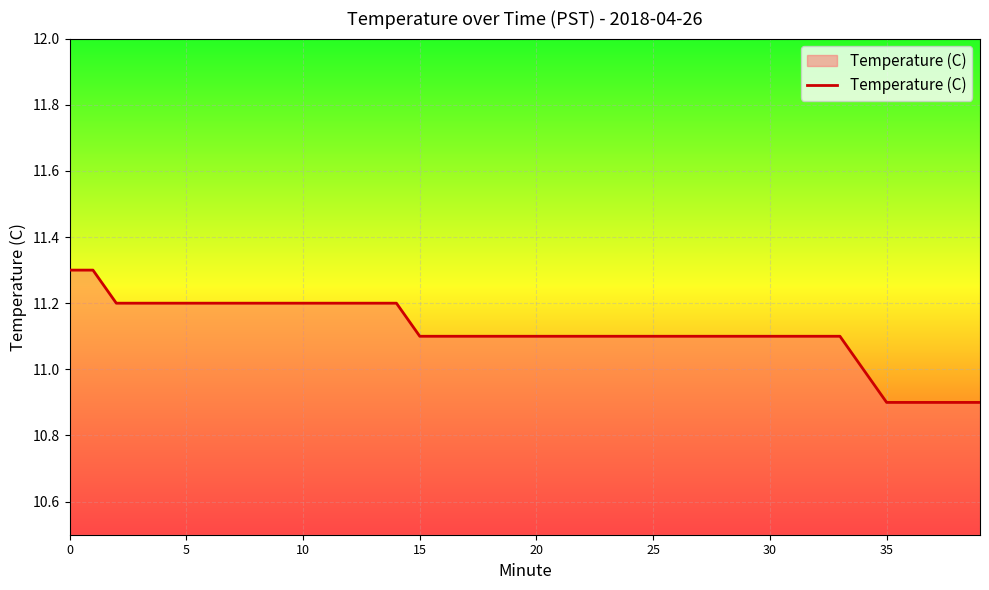

What is the difference between the maximum and minimum values?

0.4